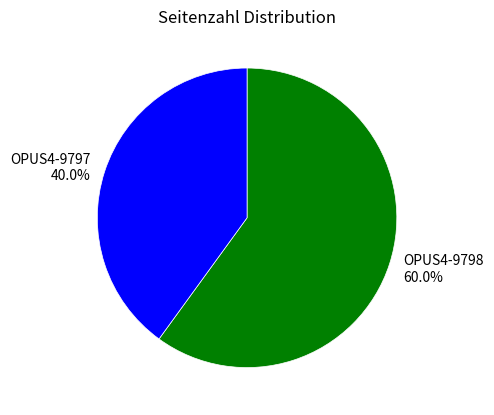

Which slice represents more than half of the pie?

OPUS4-9798